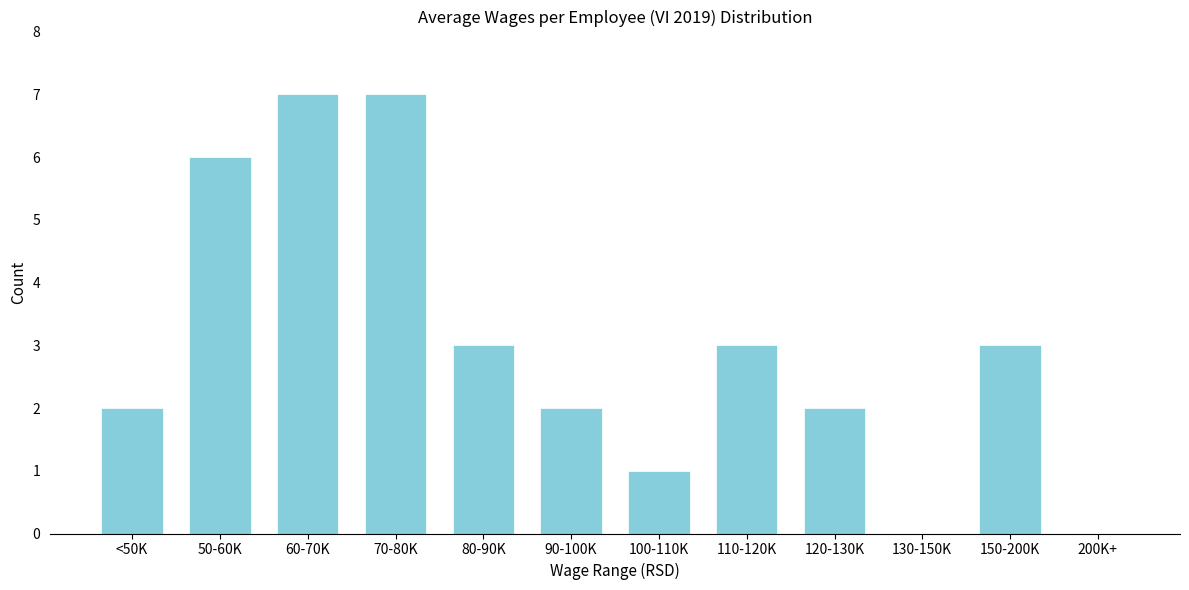

Reading left to right, what are all the values shown in this chart?

<50K=2	50-60K=6	60-70K=7	70-80K=7	80-90K=3	90-100K=2	100-110K=1	110-120K=3	120-130K=2	130-150K=0	150-200K=3	200K+=0